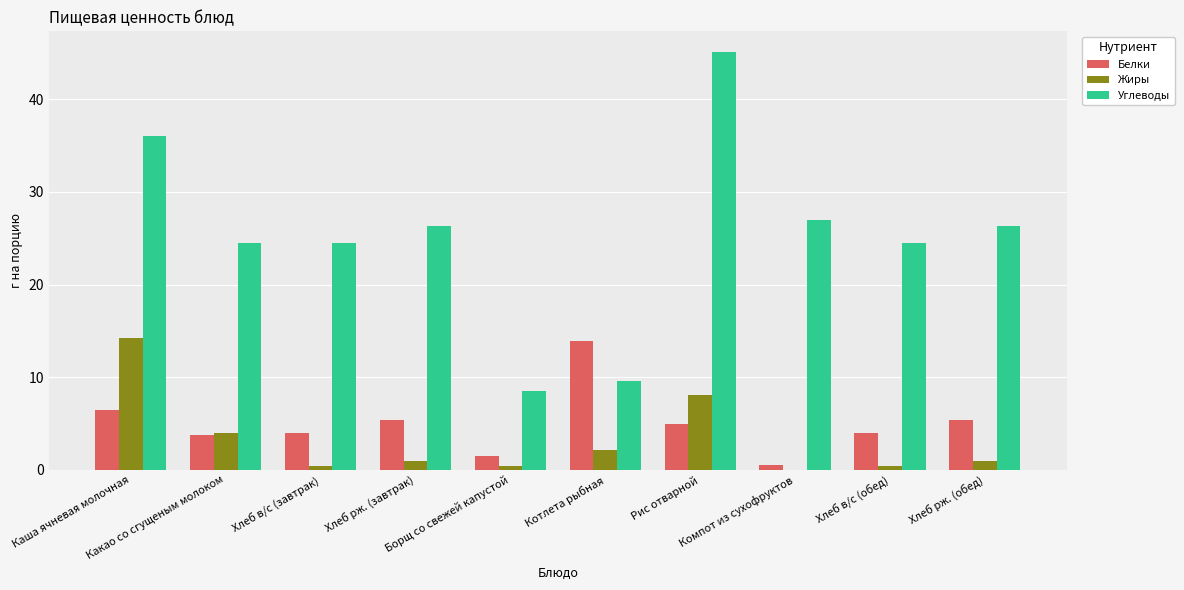

What is the sum of all Белки values?

49.7